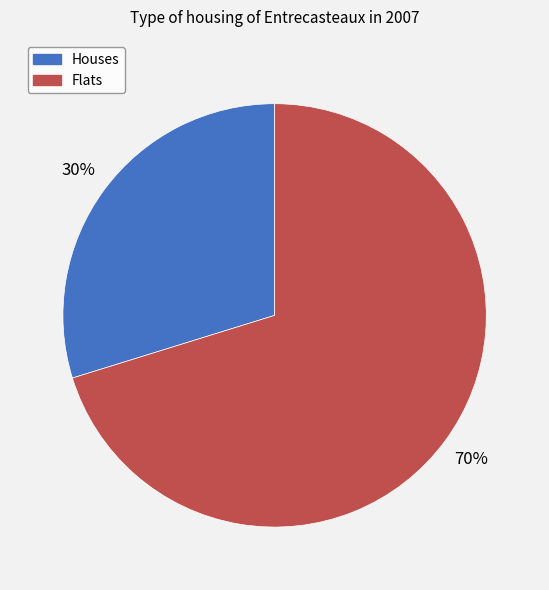

Which slice is the largest?

Flats